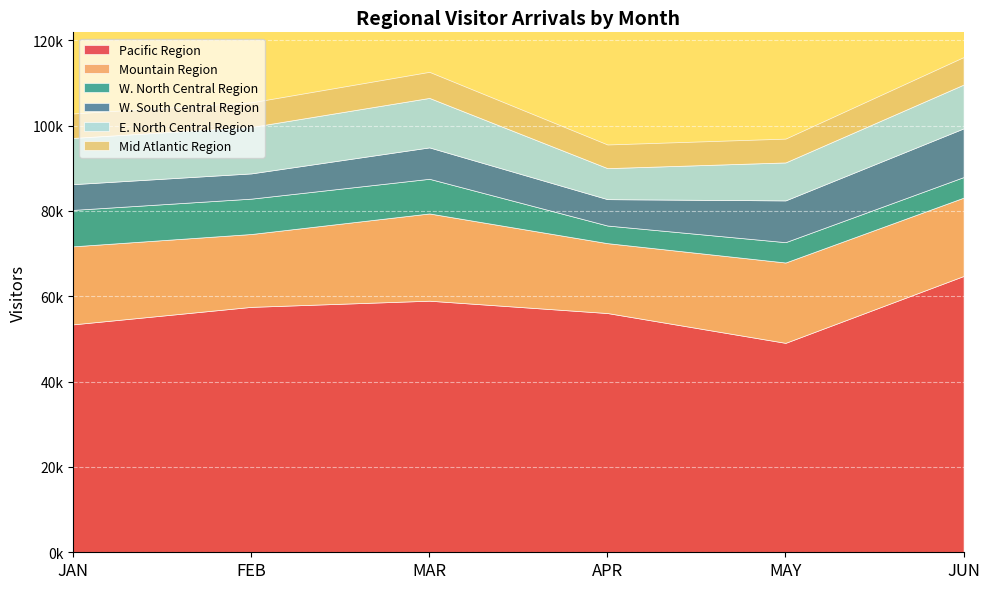

What is the difference between the second highest and second lowest values in the Pacific Region series?

5543.4